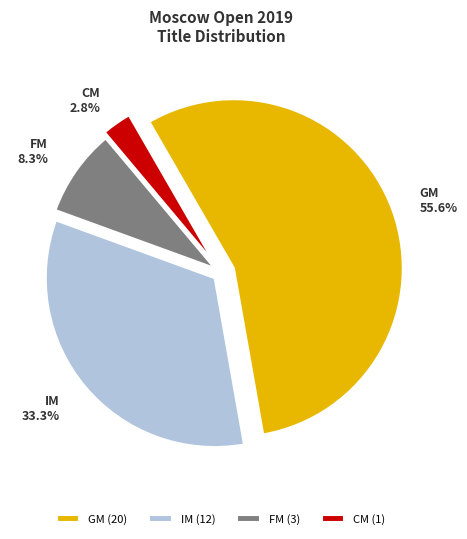

Count the number of slices in the pie.

4